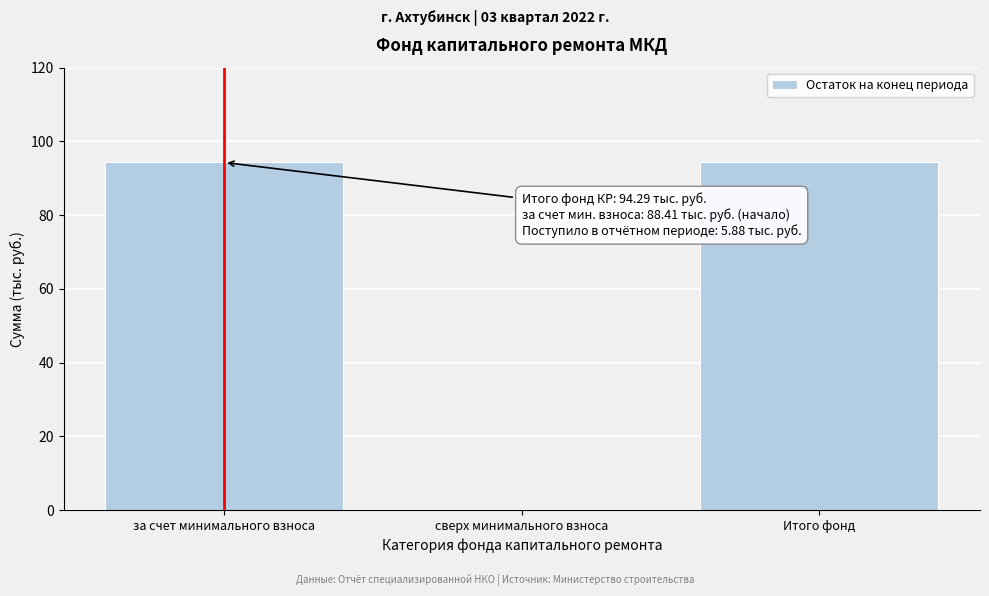

Reading left to right, extract all data points from this chart.

за счет минимального взноса=94.3	сверх минимального взноса=0.0	Итого фонд=94.3